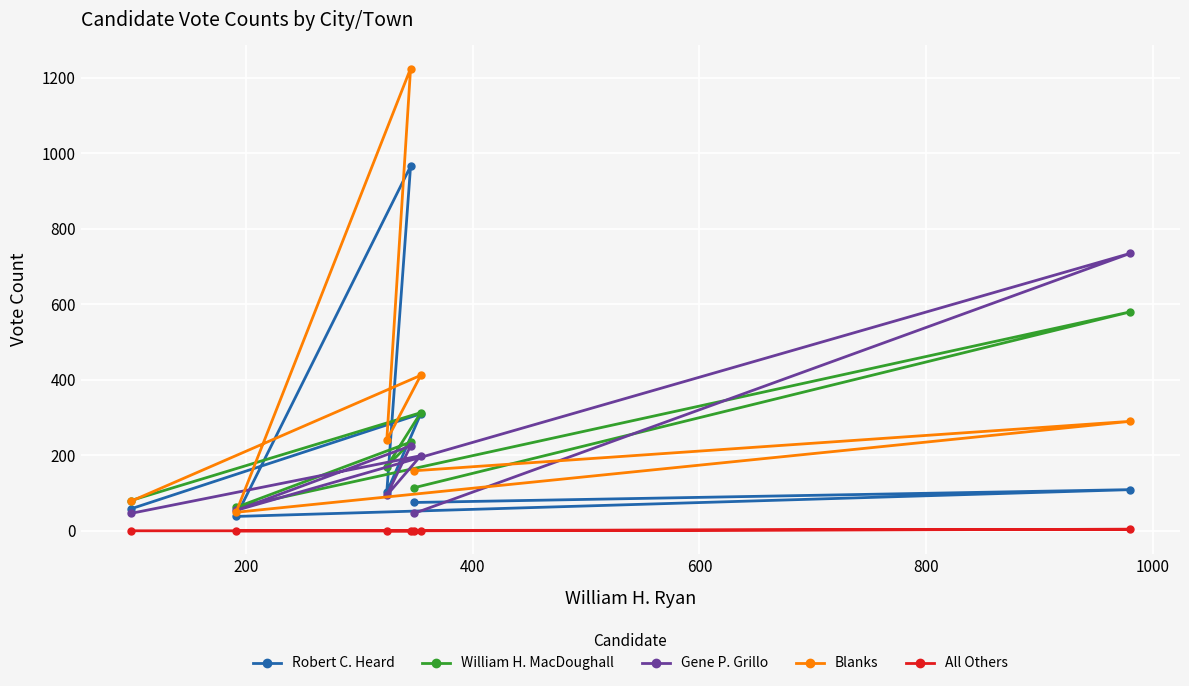

List the series in order of their peak value, lowest first.

All Others, William H. MacDoughall, Gene P. Grillo, Robert C. Heard, Blanks